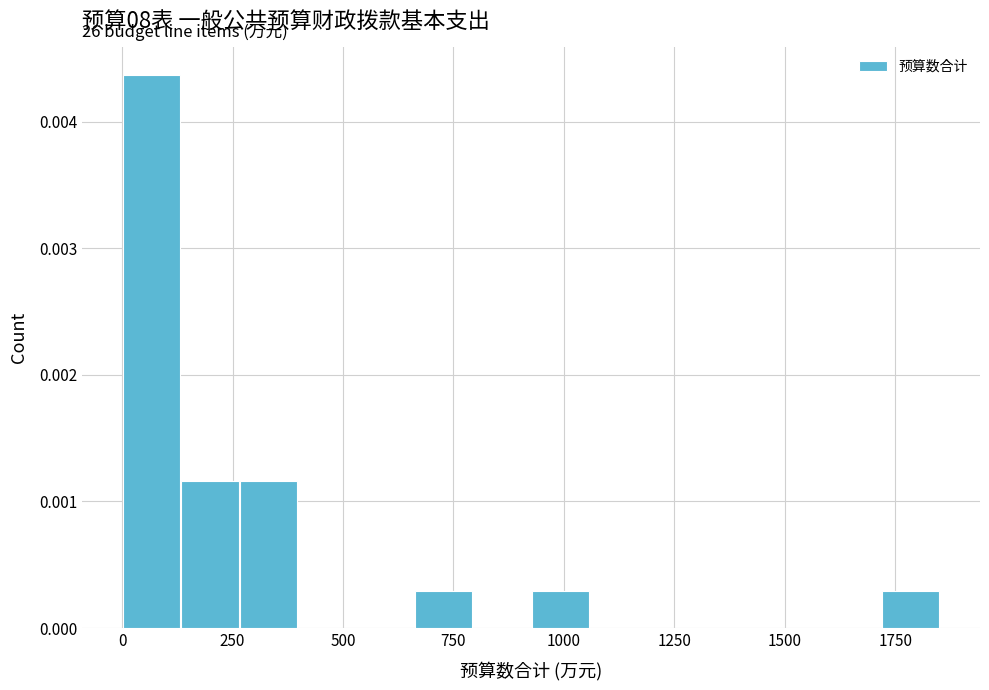

Read against the x-axis, roughly where is the centre of the tallest bar?

50